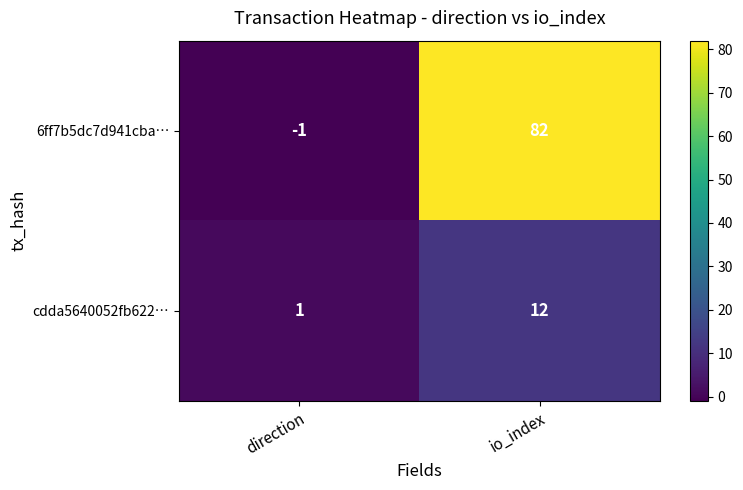

Rank the categories by 6ff7b5dc7d941cba… value from highest to lowest.

io_index, direction